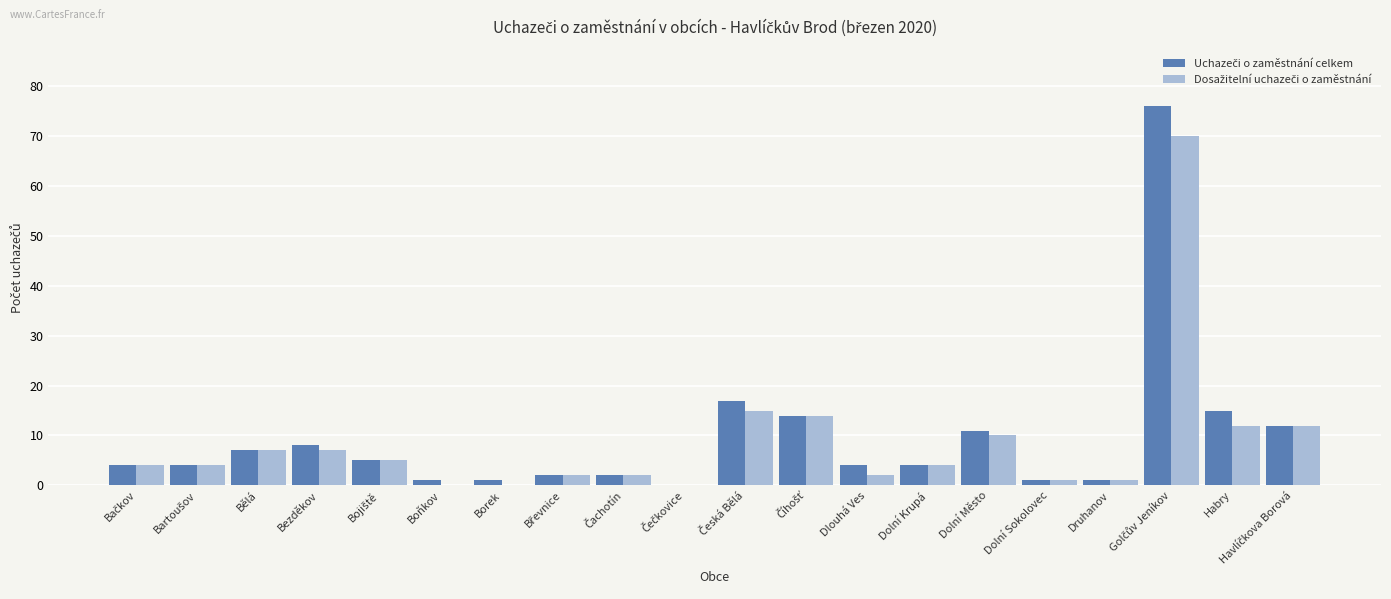

Which label corresponds to the largest value in the chart?

Golčův Jeníkov